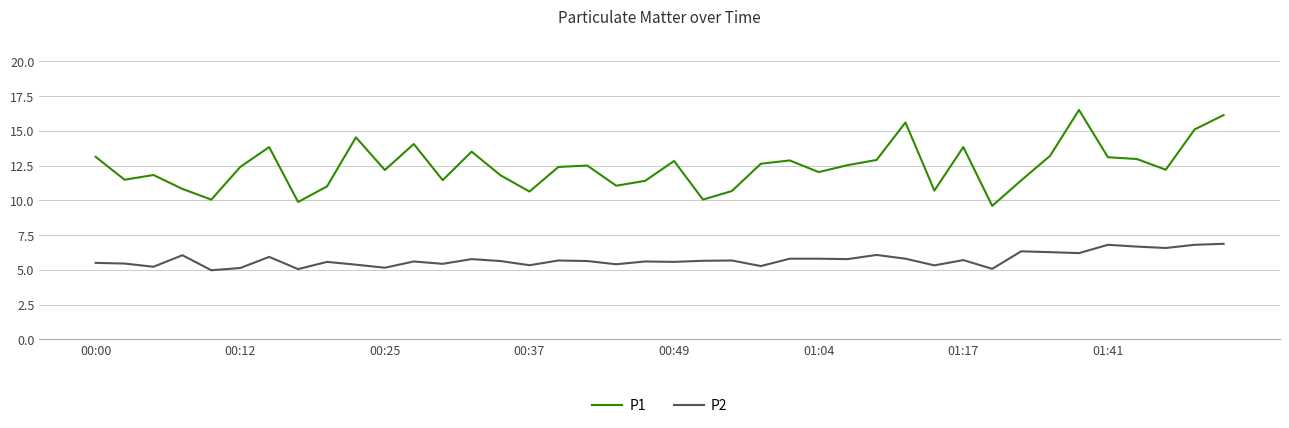

Which series has the largest range (max minus min)?

P1